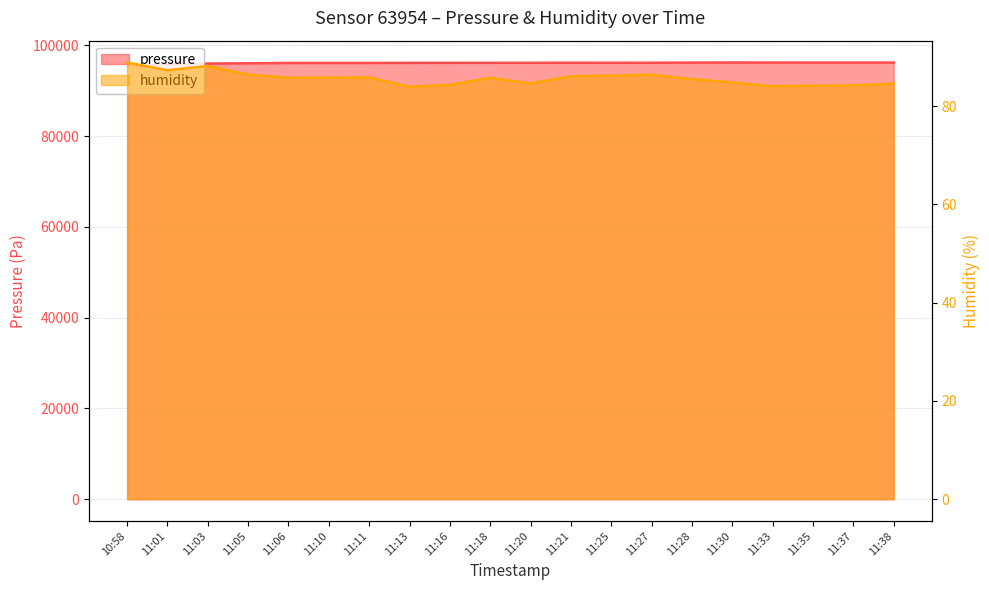

What is the difference between the maximum and minimum values in the humidity series?

4.9